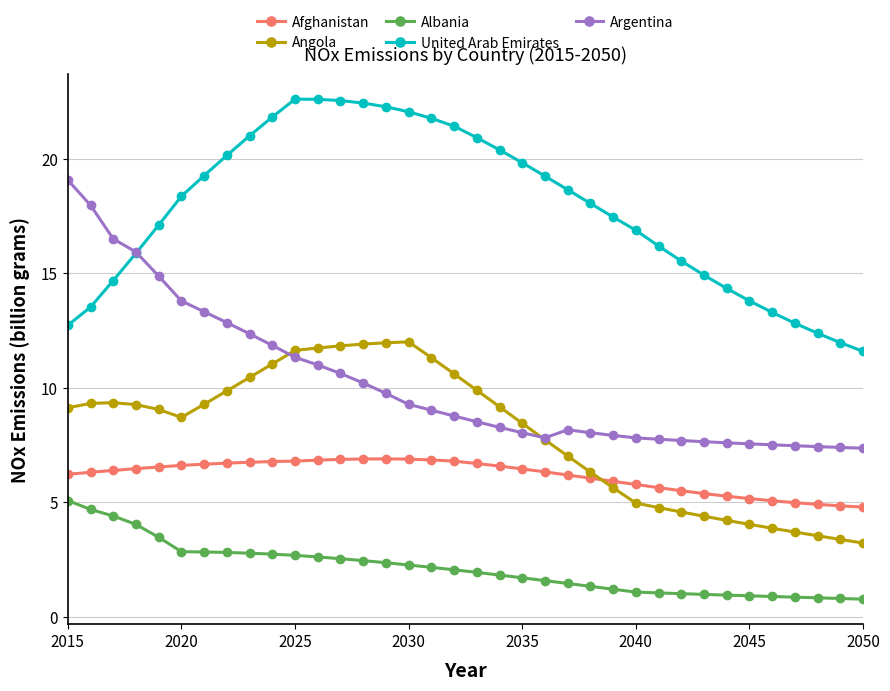

Count the number of categories in the chart.

36